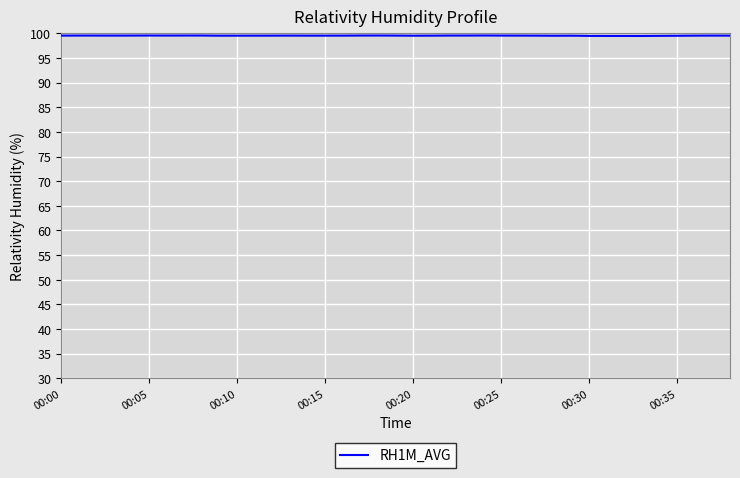

What is the minimum value shown in the chart?

99.5